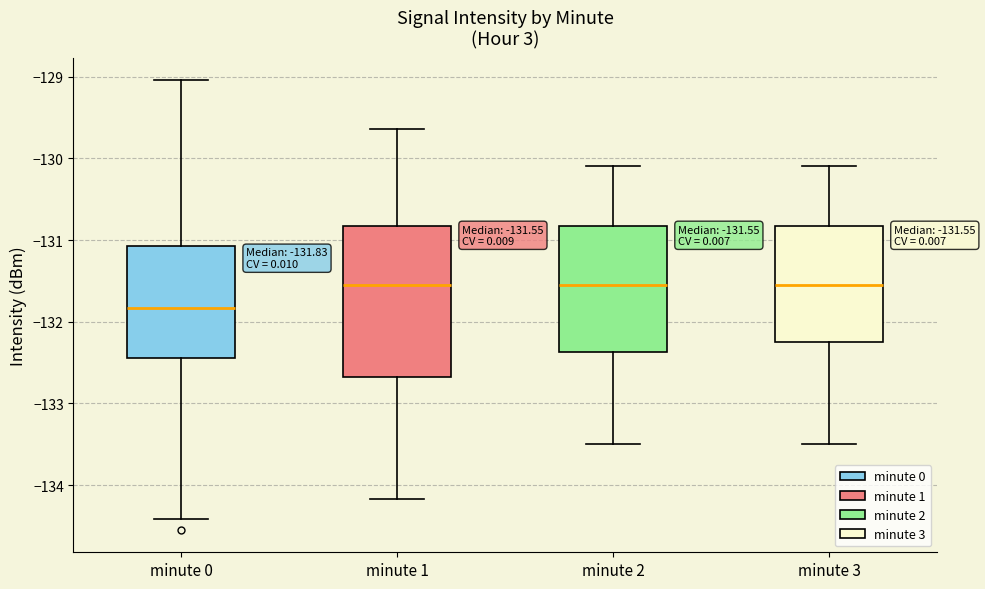

Which box's median line is the lowest?

minute 0